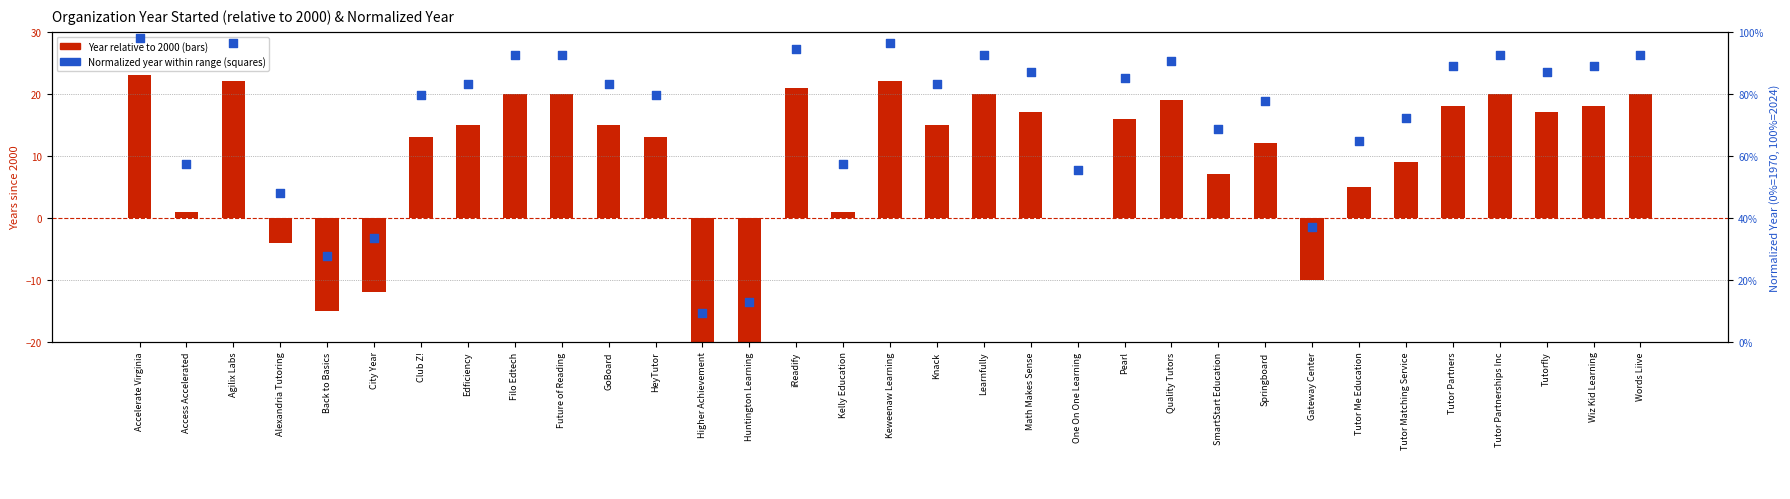

Which series reaches the minimum Y coordinate?

Year relative to 2000